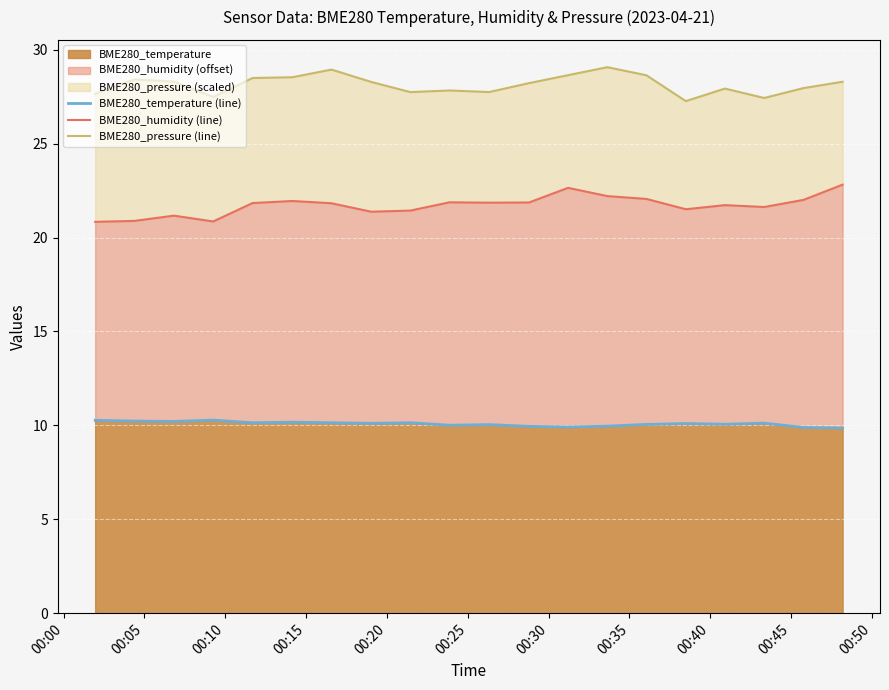

What is the lowest value of the BME280_temperature series?

9.9